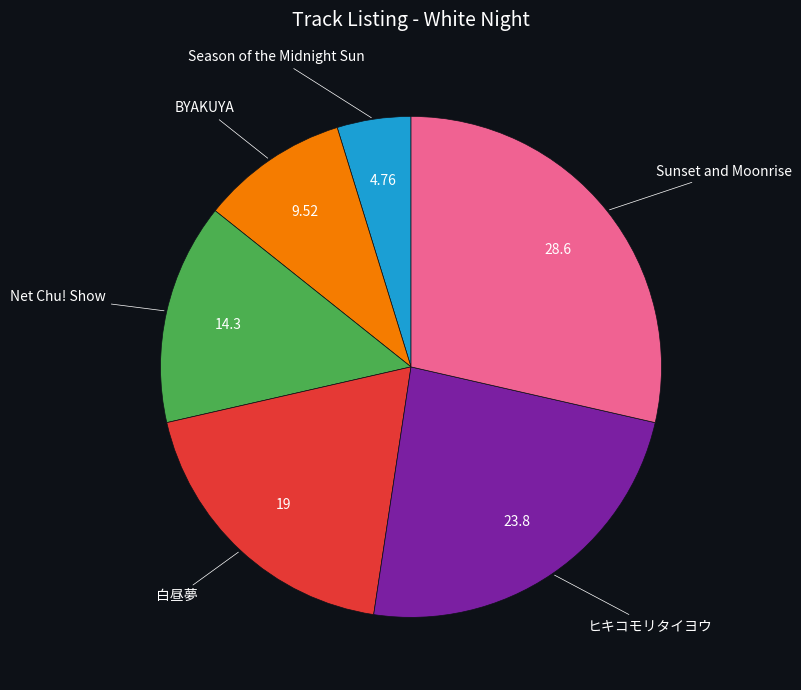

How many segments does this pie chart have?

6